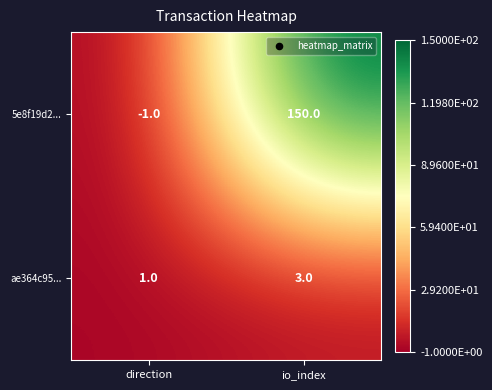

Is it true that ae364c95... equals 4 at io_index?

False